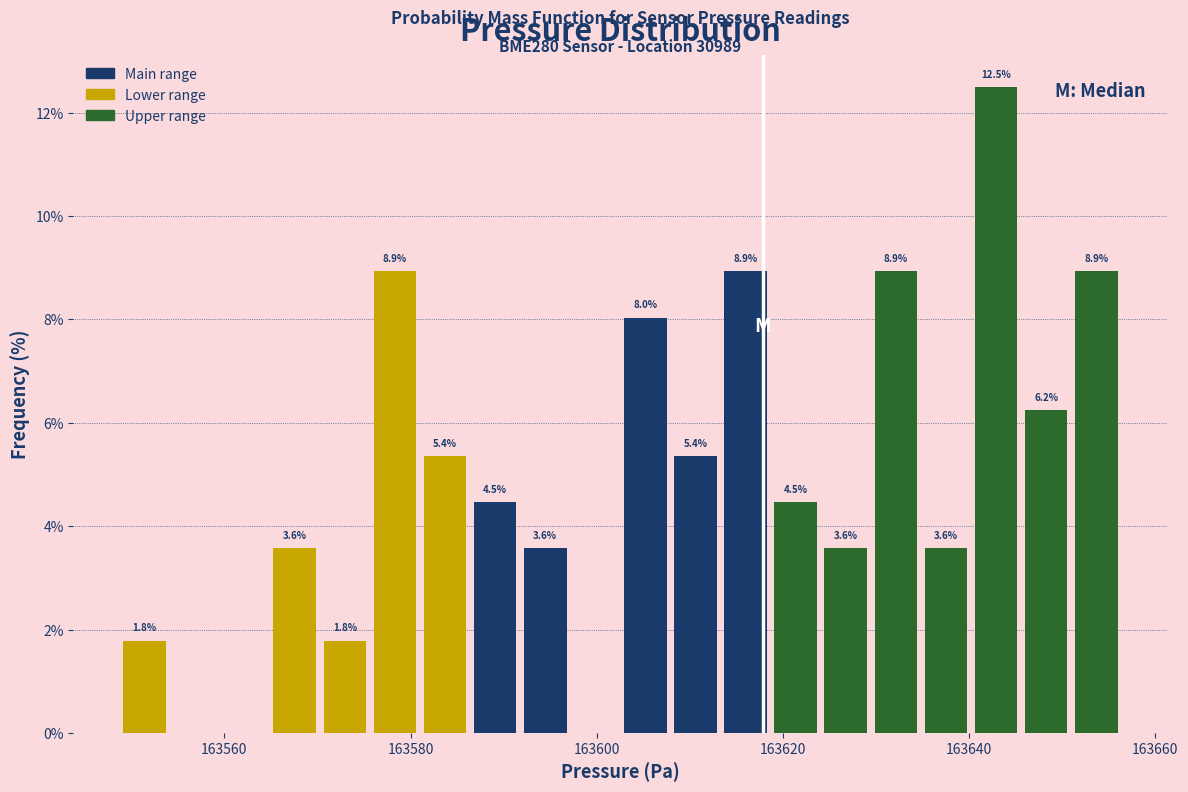

Read against the x-axis, roughly where is the centre of the tallest bar?

163642